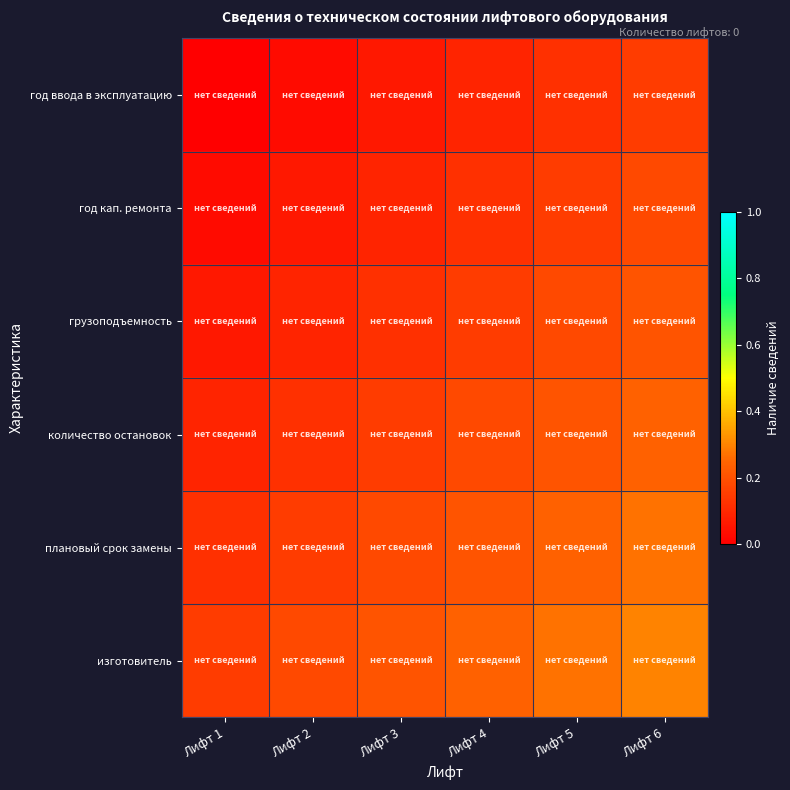

Between Лифт 2 and Лифт 4, which series saw the biggest shift?

количество остановок